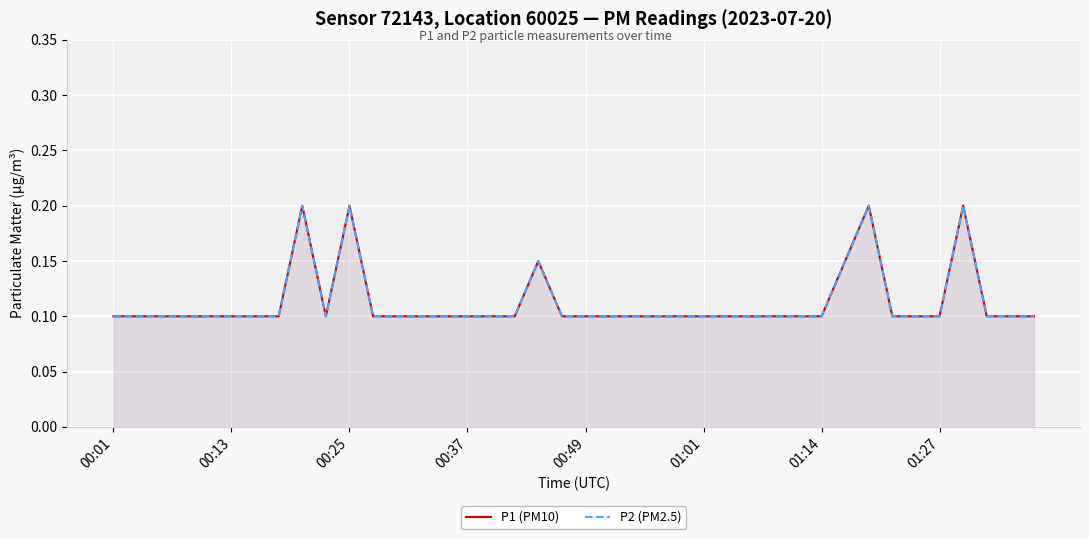

Which series changed the most between 8 and 30?

P1 (PM10)